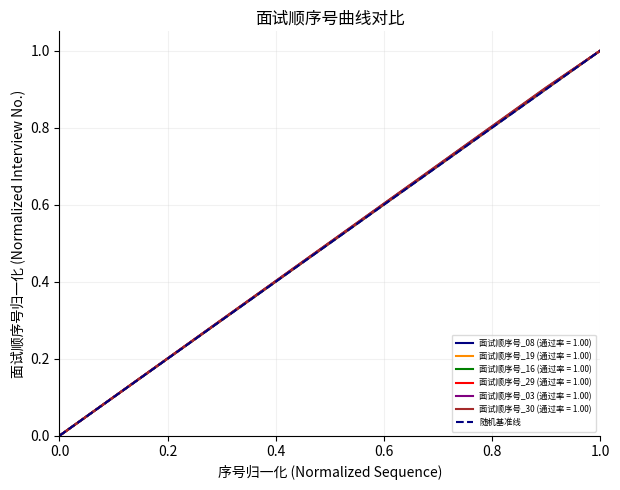

Is it true that 面试顺序号_29 (通过率 = 1.00) equals 0.5 at 0.0?

False